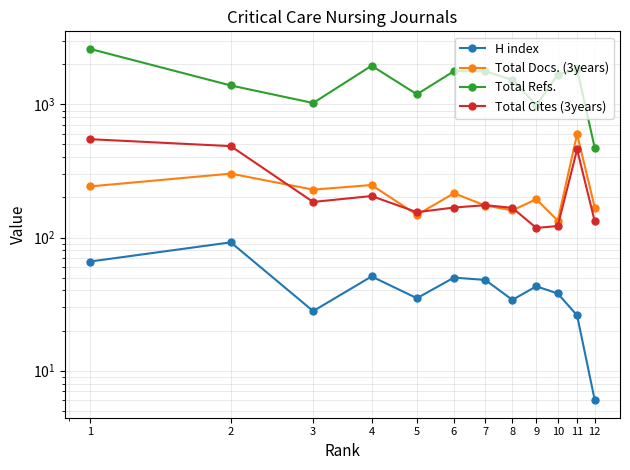

True or false: Total Cites (3years) and H index cross at least once.

False